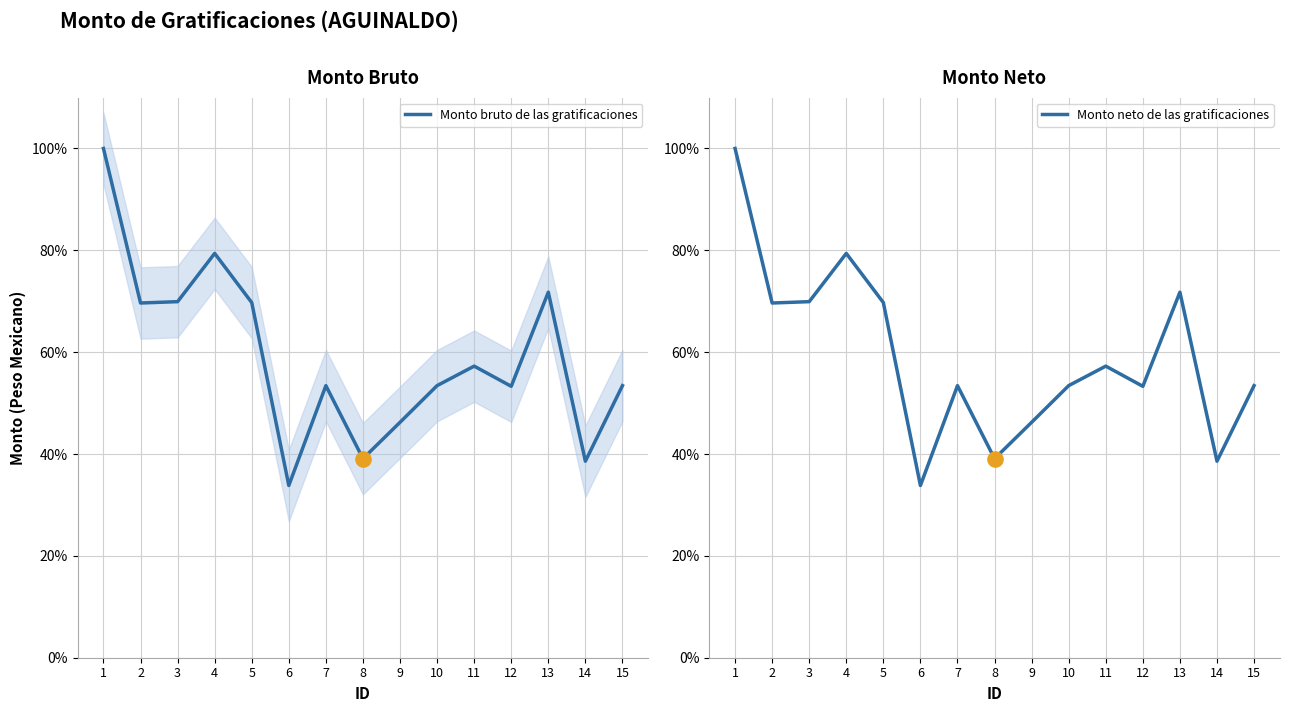

Is the value of Monto bruto de las gratificaciones at 1 greater than the value of Monto neto de las gratificaciones at 10?

Yes